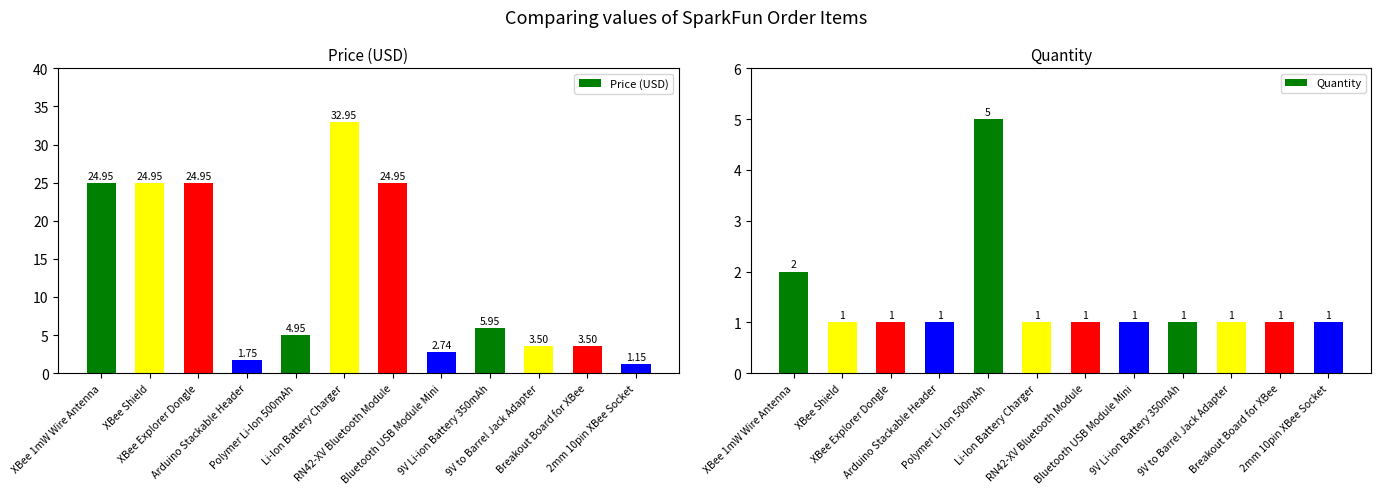

Reading left to right, list all the values displayed in this chart.

Price (USD): 24.9	24.9	24.9	1.8	5.0	33.0	24.9	2.7	6.0	3.5	3.5	1.1
Quantity: 2.0	1.0	1.0	1.0	5.0	1.0	1.0	1.0	1.0	1.0	1.0	1.0